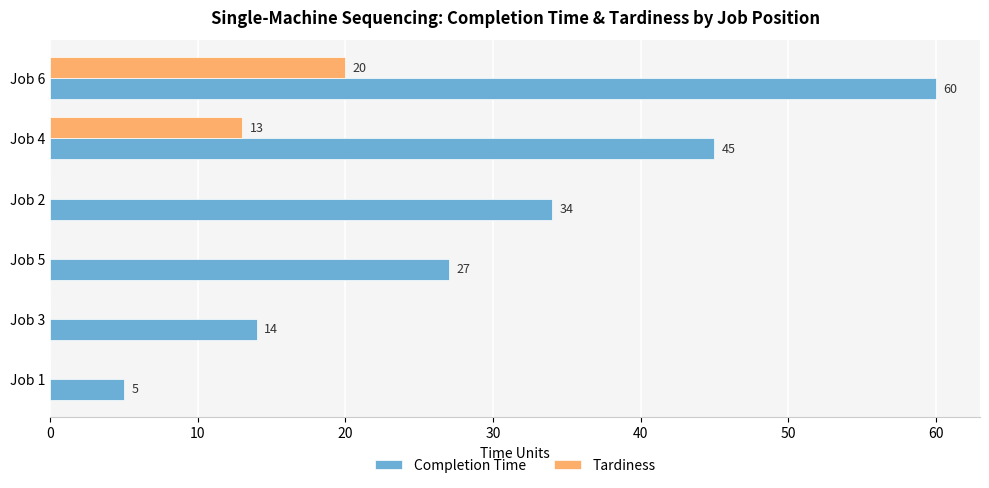

What is the sum of all Tardiness values?

33